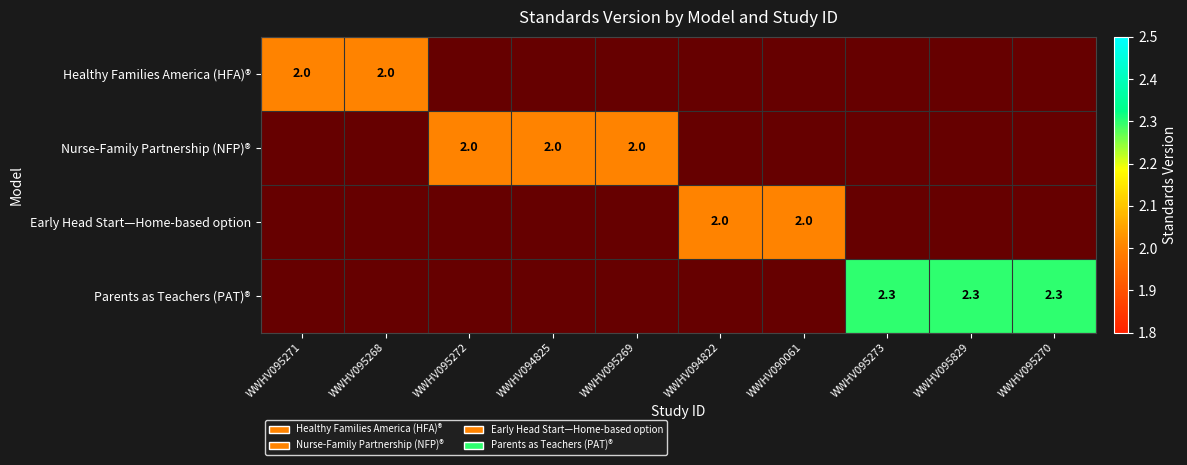

The value of Parents as Teachers (PAT)® at WWHV095829 is 3.2. True or false?

False